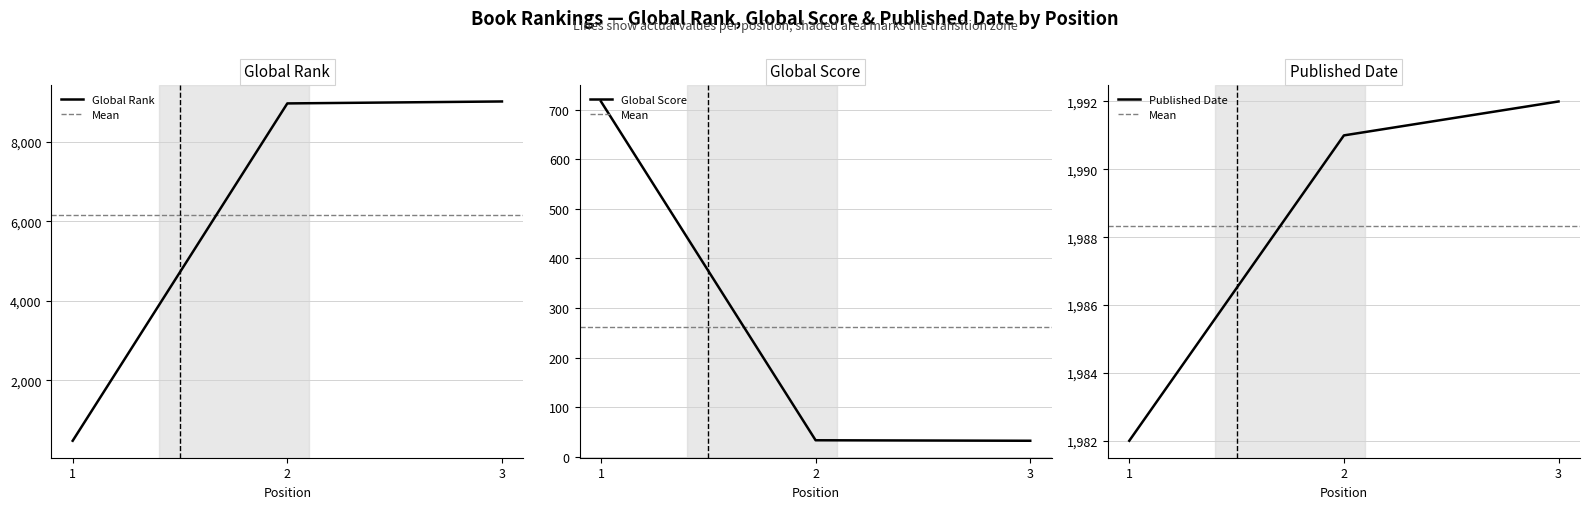

Reading right to left, list all the values displayed in this chart.

Global Rank: 3=9016	2=8967	1=484
Global Score: 3=32	2=33	1=717
Published Date: 3=1992	2=1991	1=1982